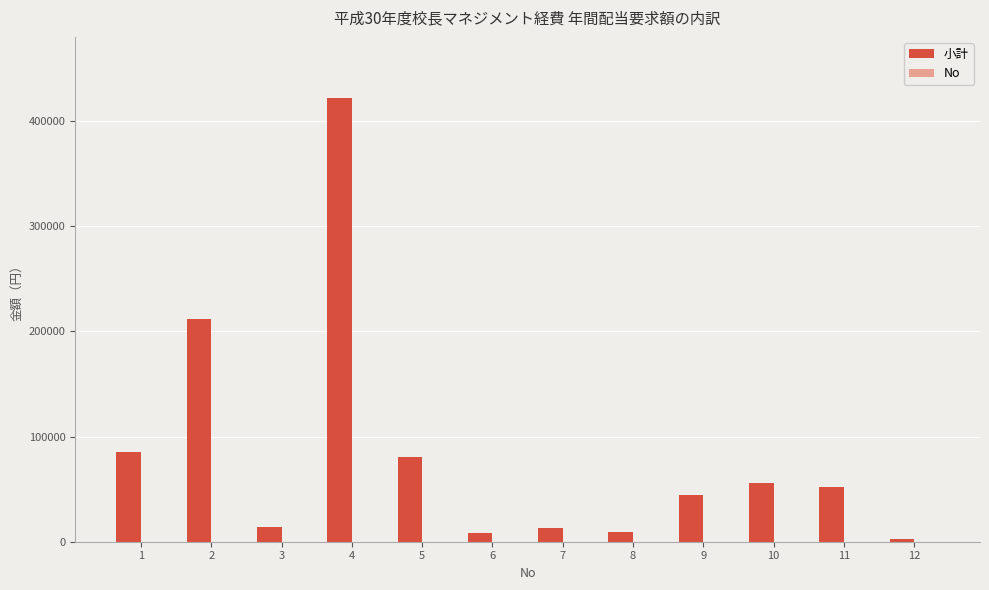

At which category is the sum across all series the highest?

4